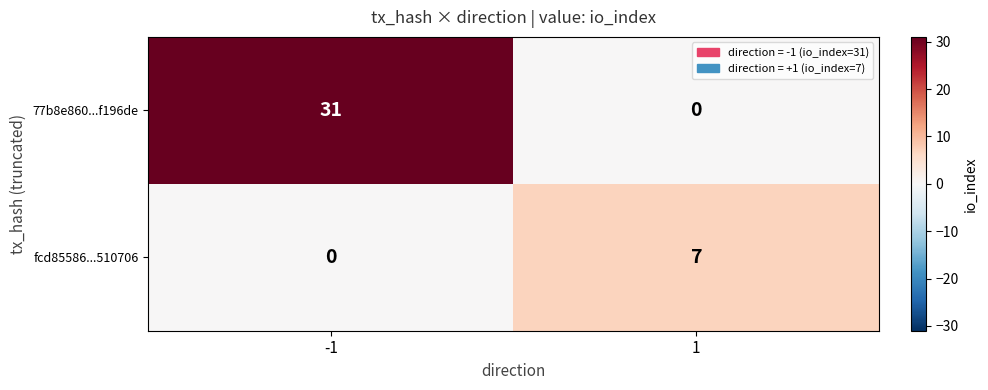

Which series changed the most between -1 and 1?

77b8e860...f196de